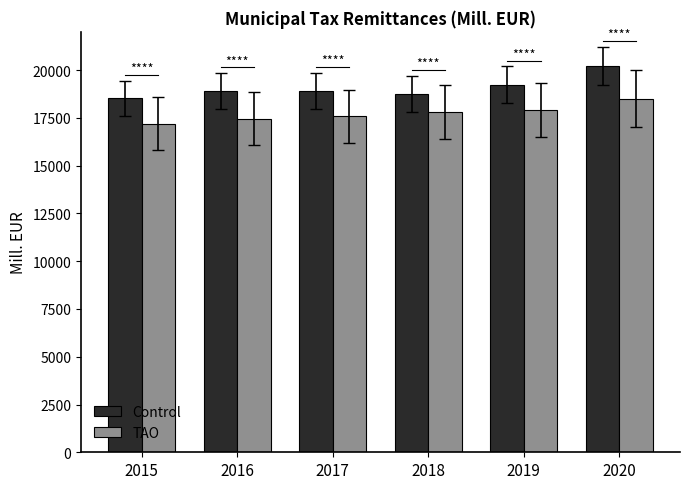

What is the value of the TAO bar at the 3rd from the left?

17575.6